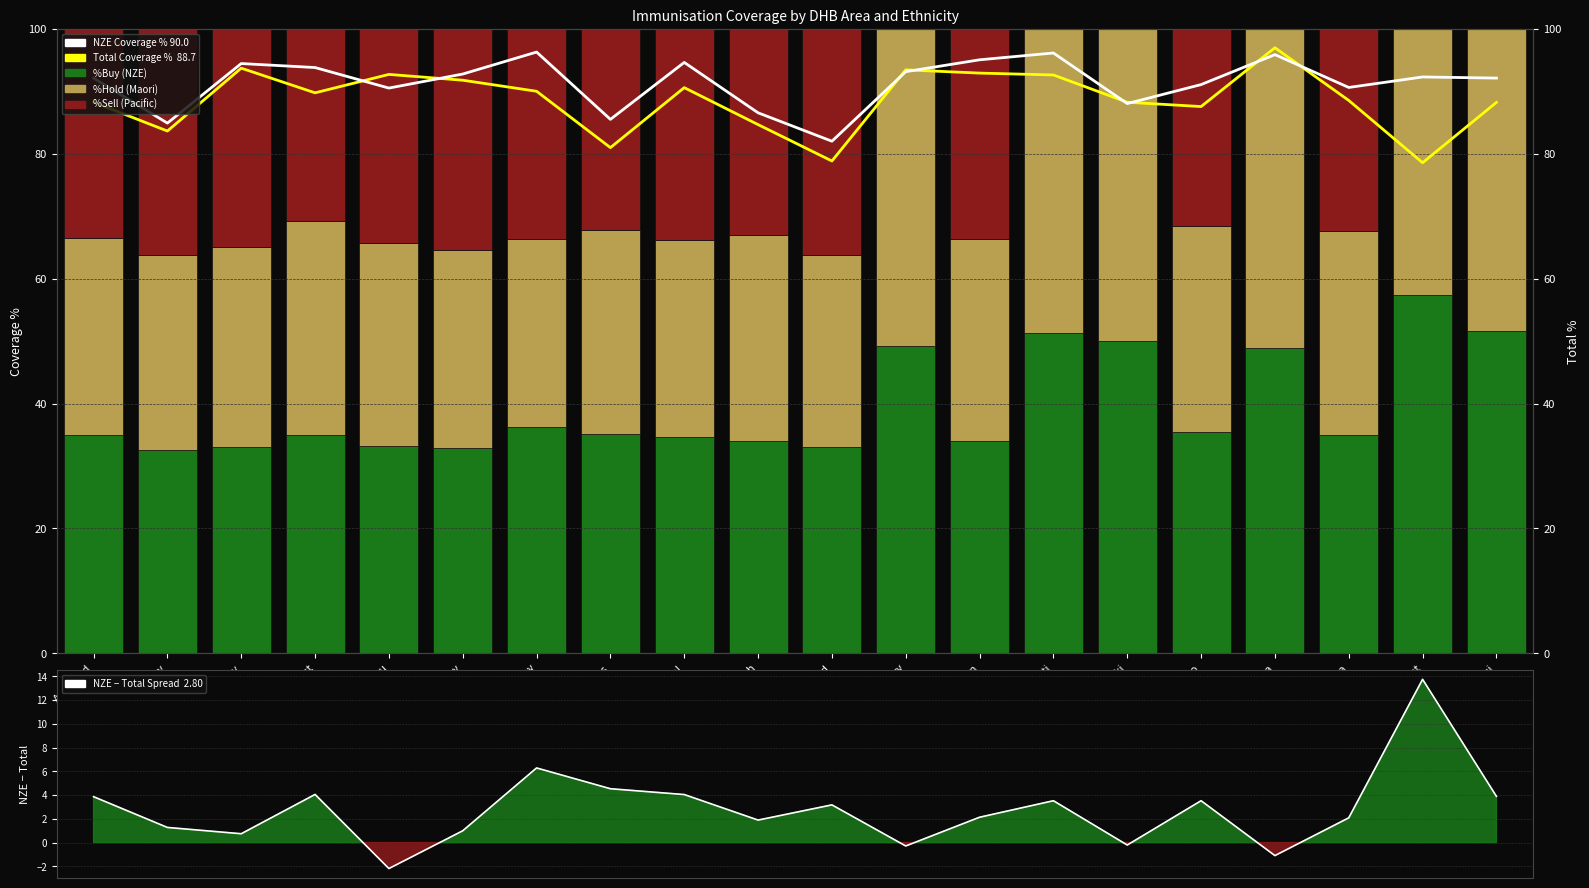

Which category has the highest value across all series?

Wairarapa